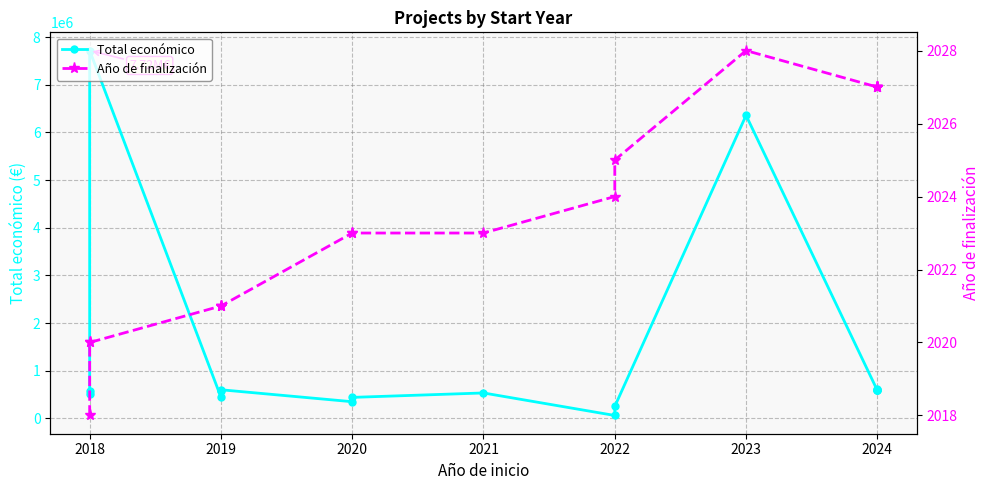

What is the highest value of the Año de finalización series?

2028